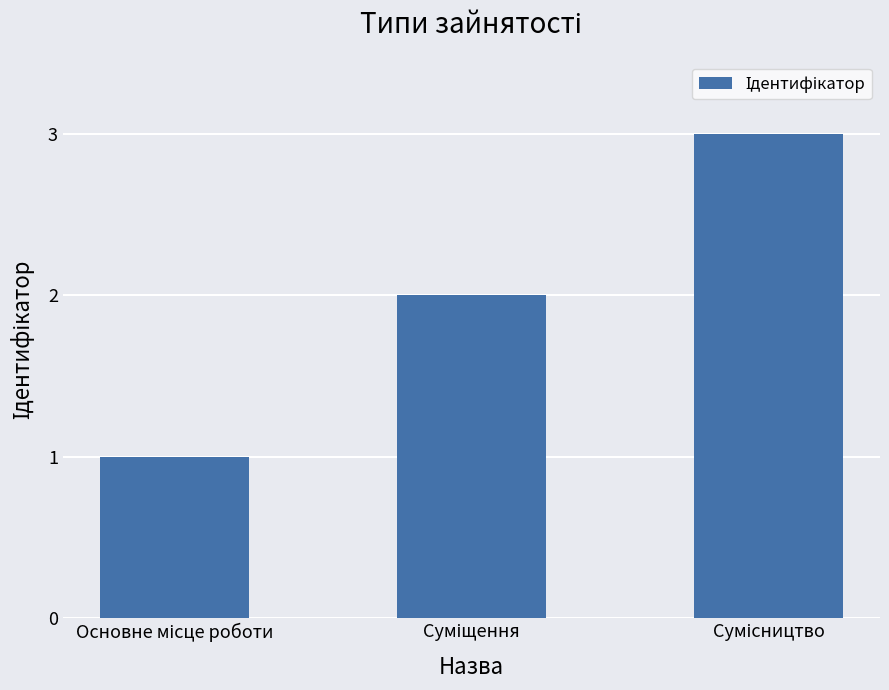

What is the sum of all values?

6